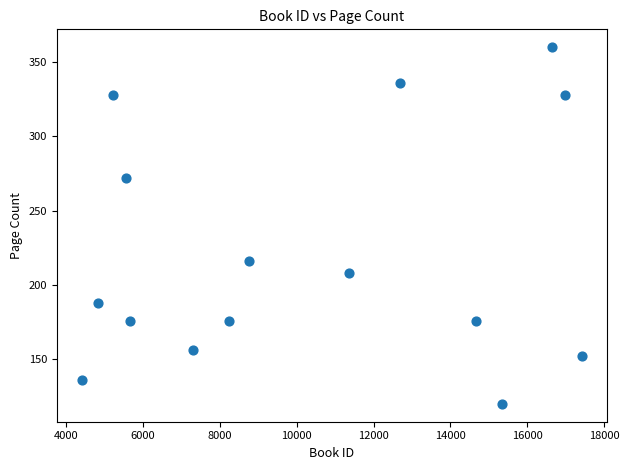

What is the range of X values (max minus min)?

13004